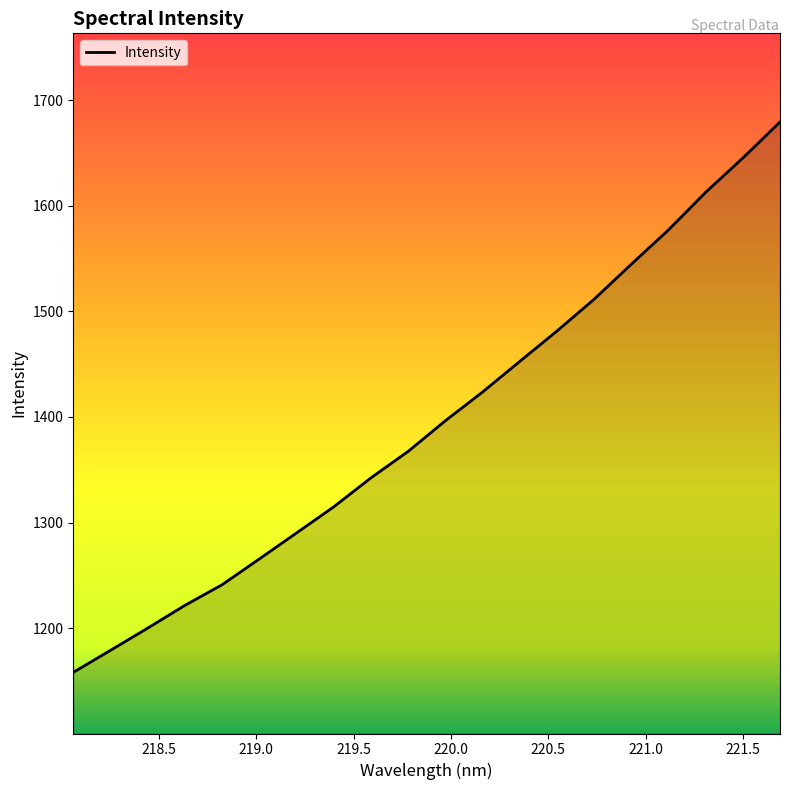

What is the smallest value displayed?

1158.1